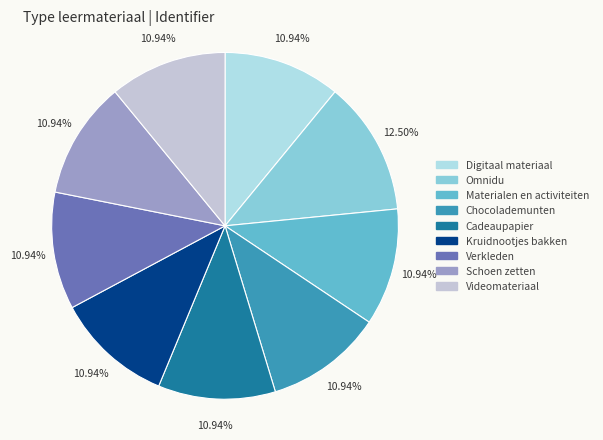

To the nearest percent, what percentage of the pie is Materialen en activiteiten?

11%